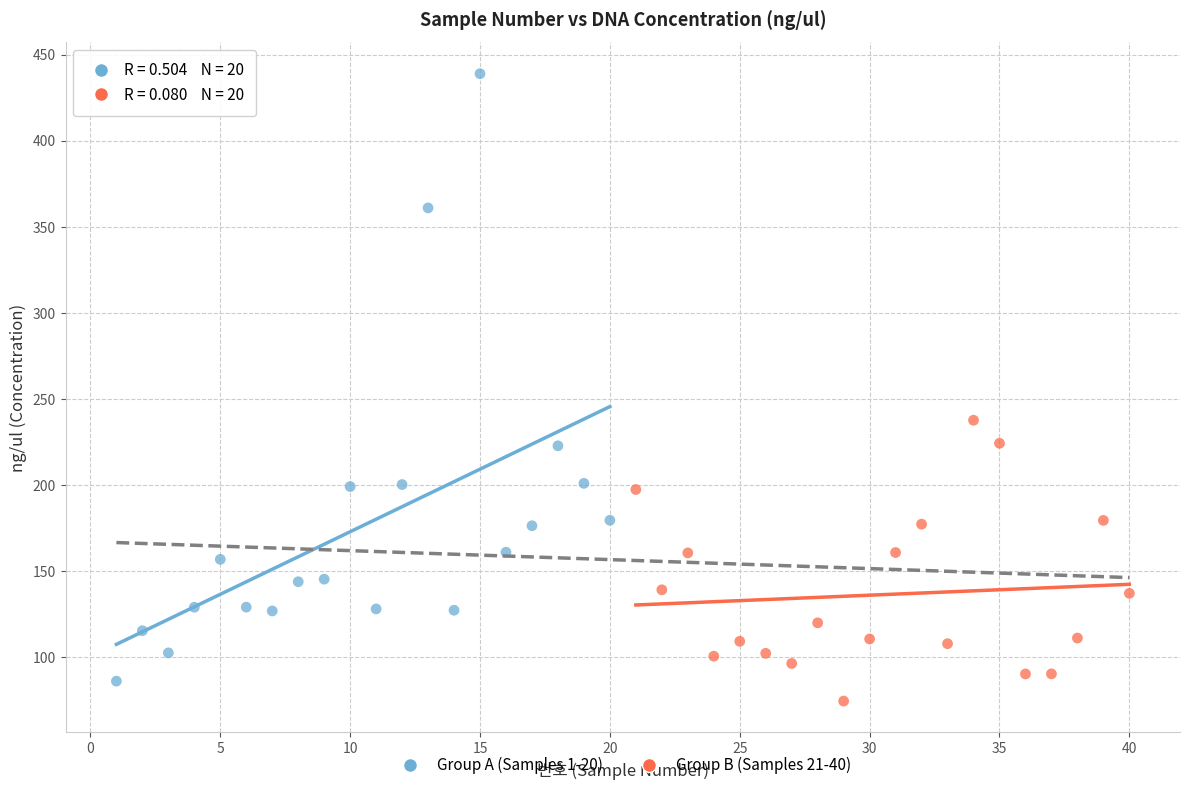

Which series reaches the minimum Y coordinate?

Group B (Samples 21-40)